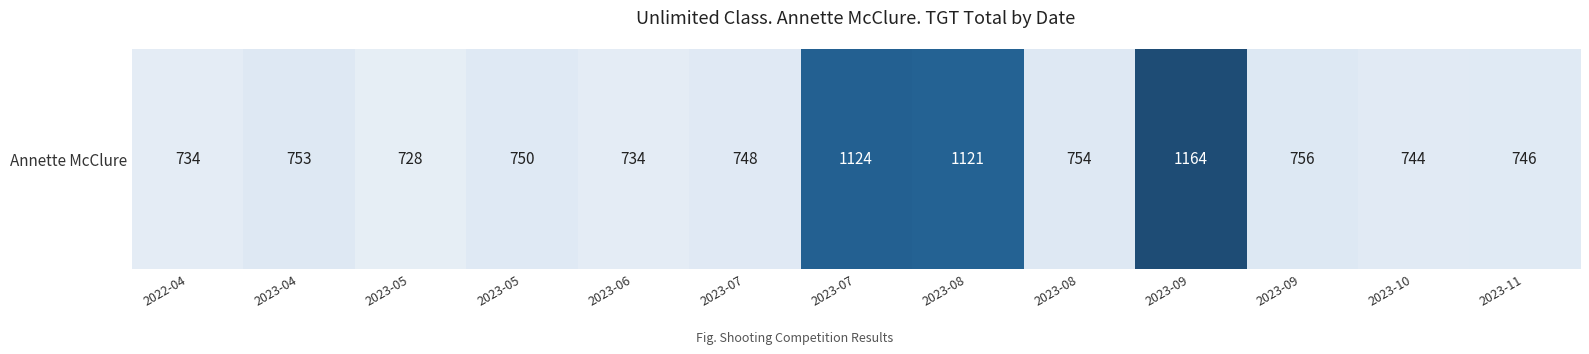

The chart shows a value of 734 at 2022-04. True or false?

True